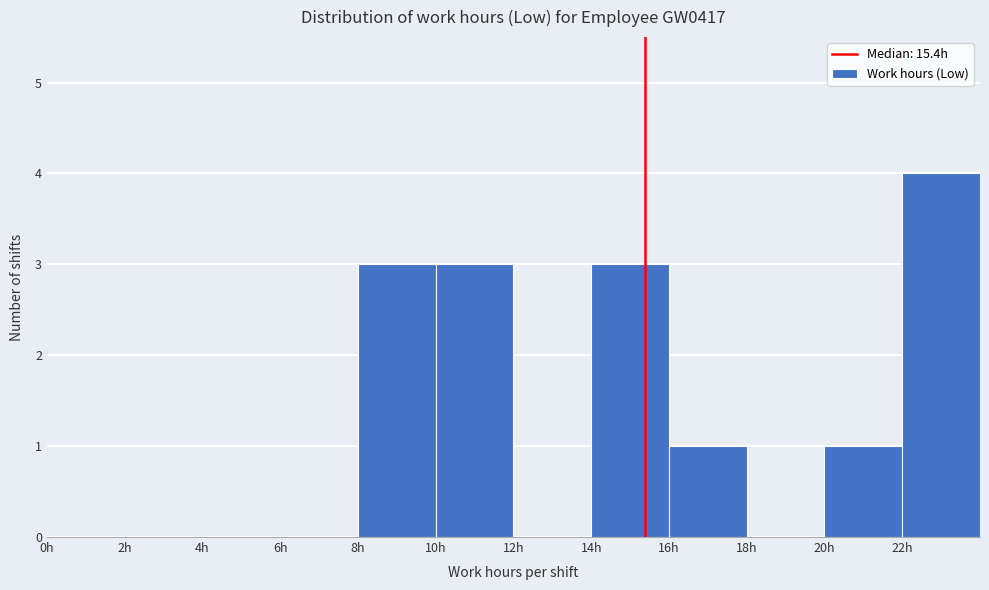

How tall is the bar that spans 22 to 24 on the x-axis? The values are not printed on the chart, so give them approximately, as read against the axis.

4